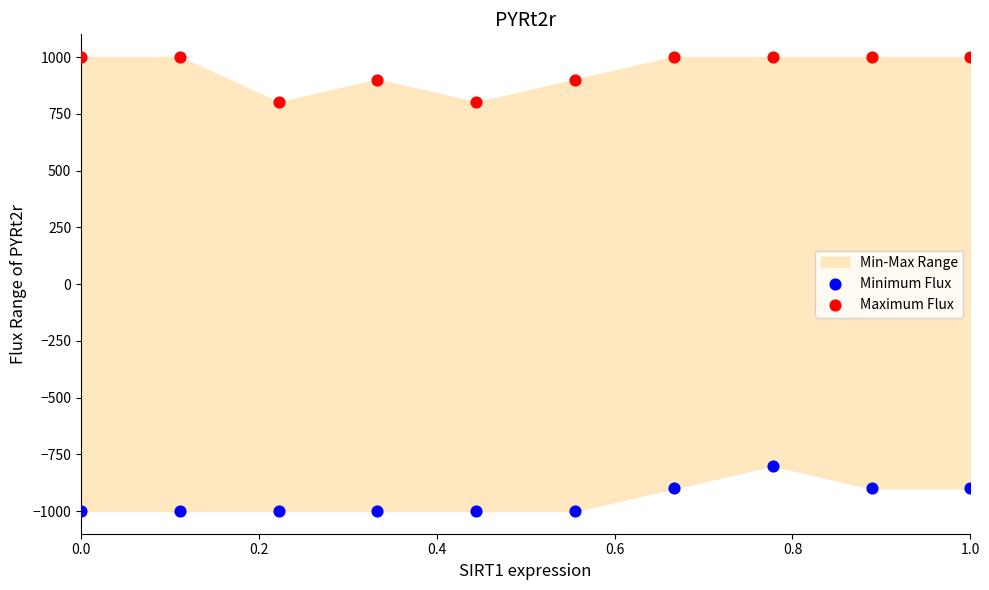

Which series contains the lowest Y value?

Minimum Flux